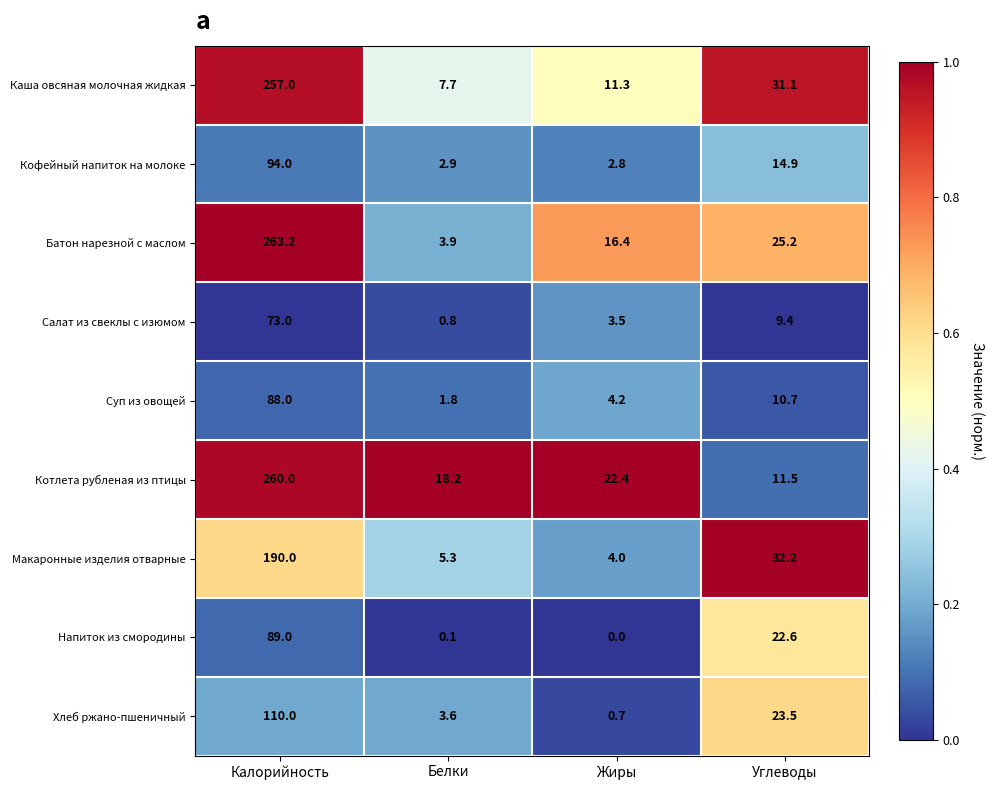

What is the difference between the Суп из овощей values at Белки and Углеводы?

8.9